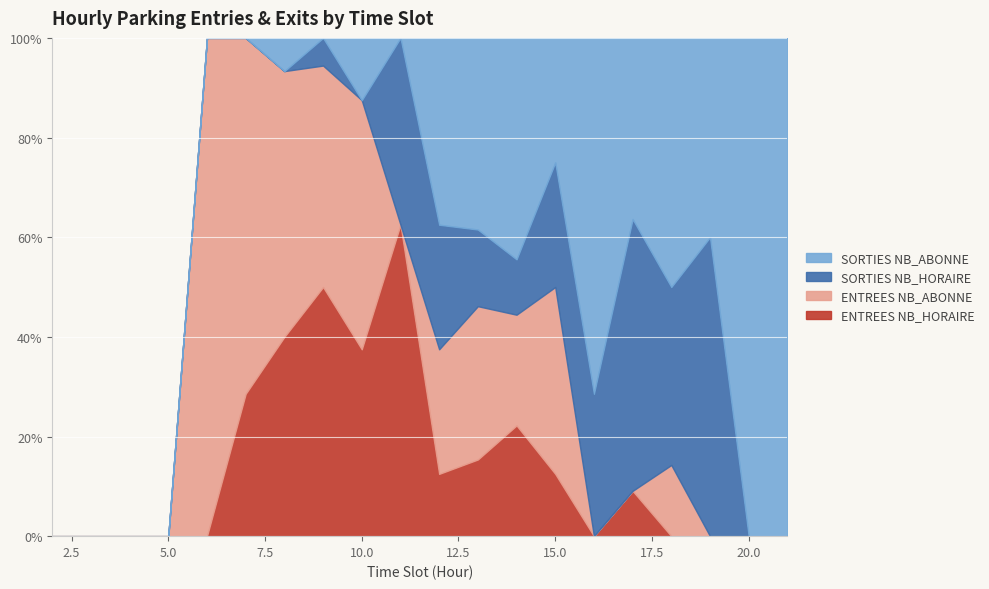

Count the number of categories in the chart.

20